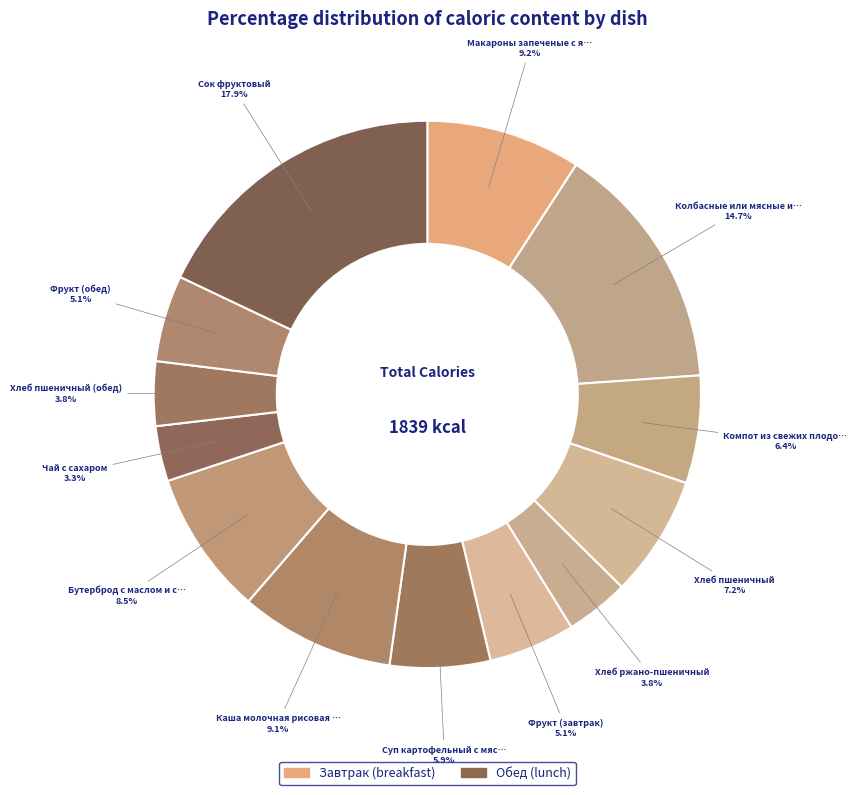

Which category has the smallest portion of the pie?

Чай с сахаром